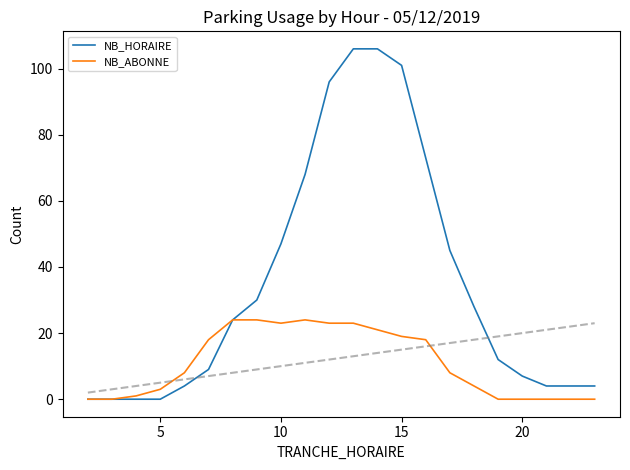

Is it true that NB_ABONNE equals 27 at 15?

False